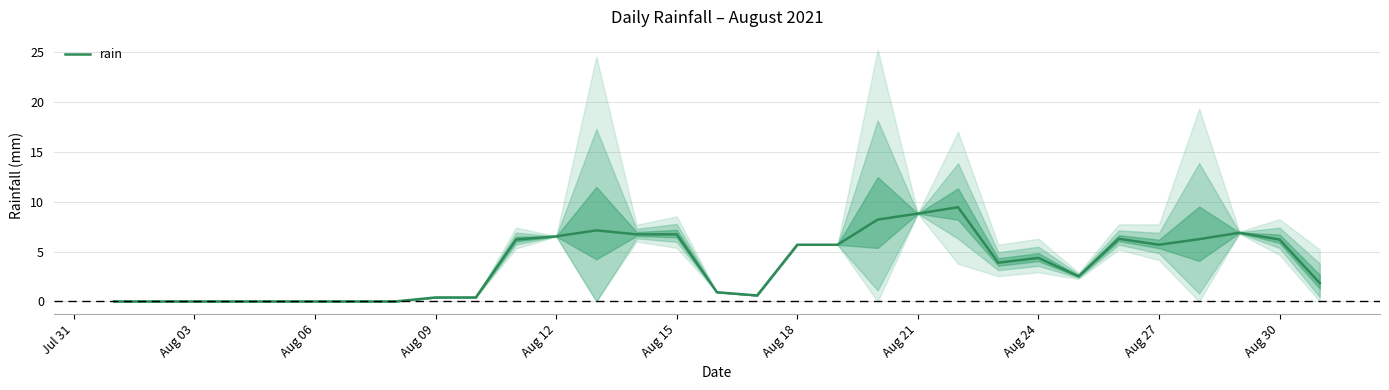

What is the highest value of the rain series?

9.4